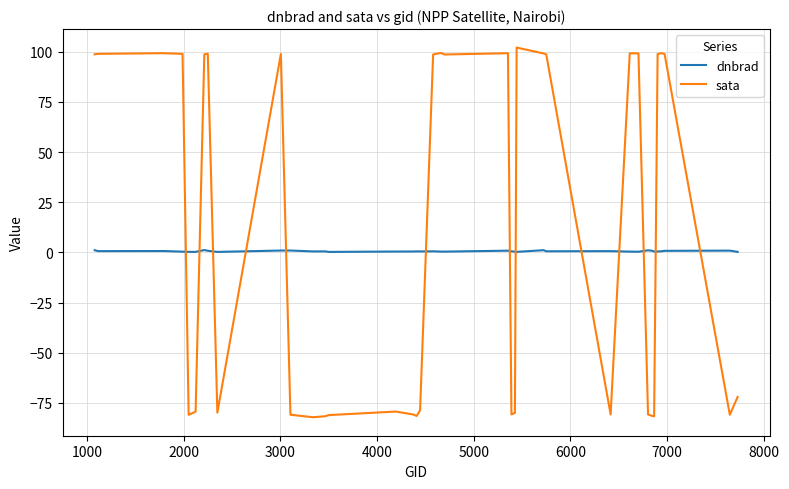

List the series in order of their peak value, highest first.

sata, dnbrad